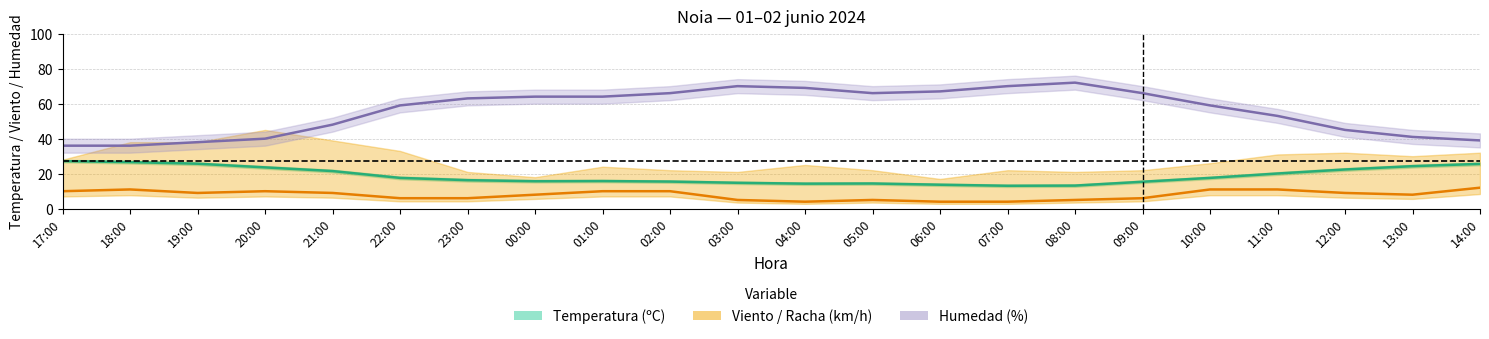

Where is the first local maximum for Temperatura?

01:00